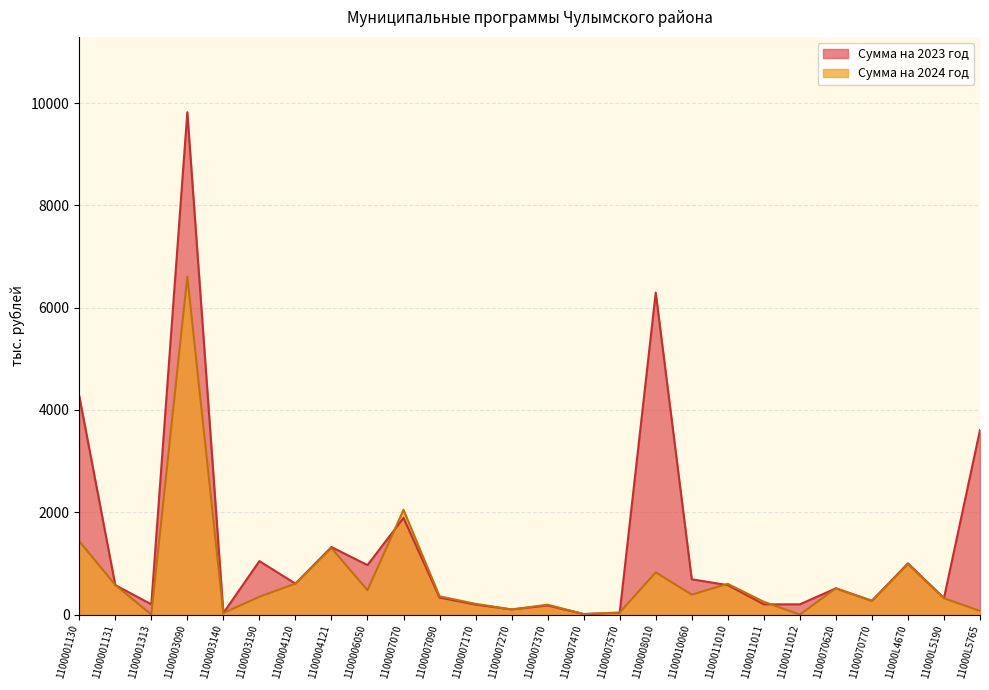

What is the sum of all Сумма на 2024 год values?

18559.5